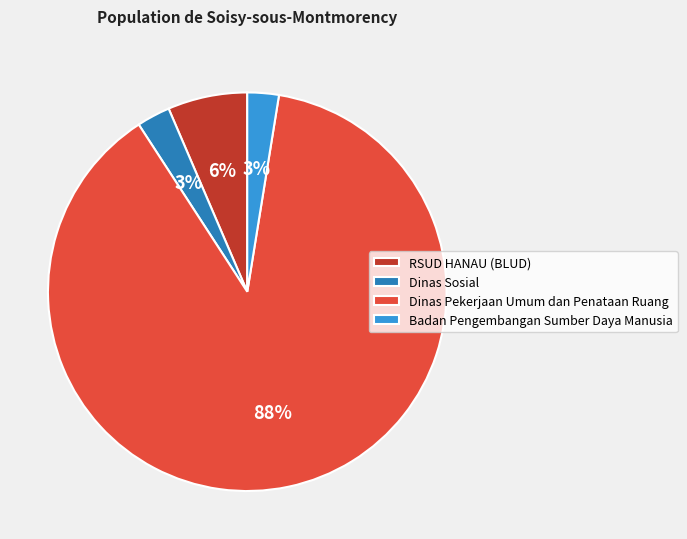

How many slices are in this pie chart?

4